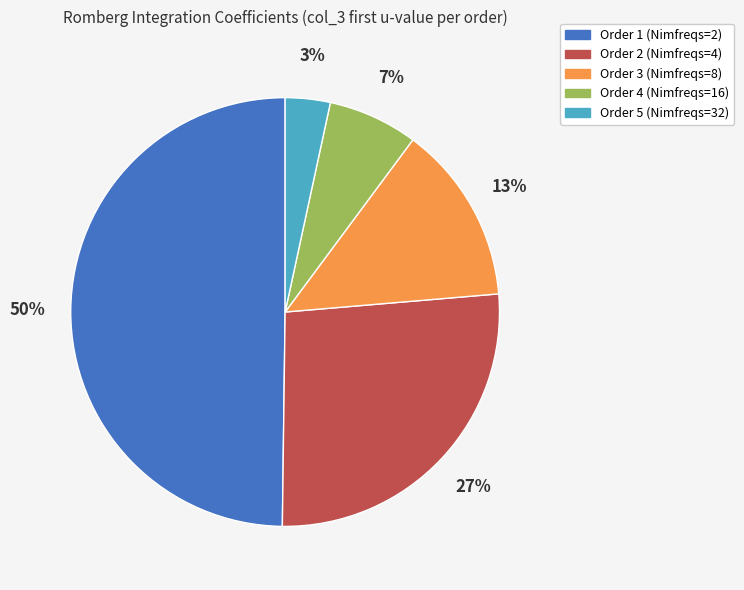

What is the largest slice in the pie chart?

Order 1 (Nimfreqs=2)